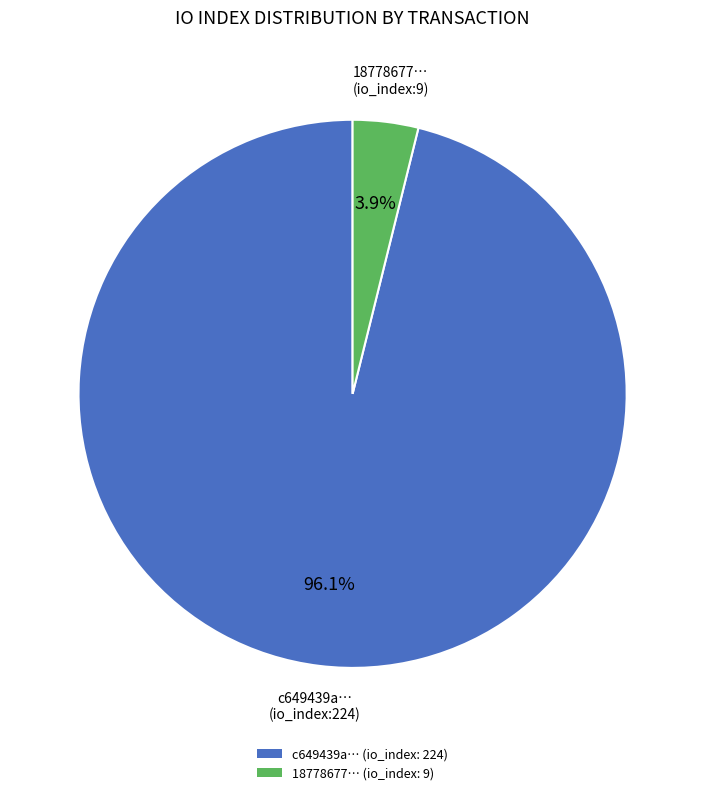

Does any single category account for the majority?

Yes